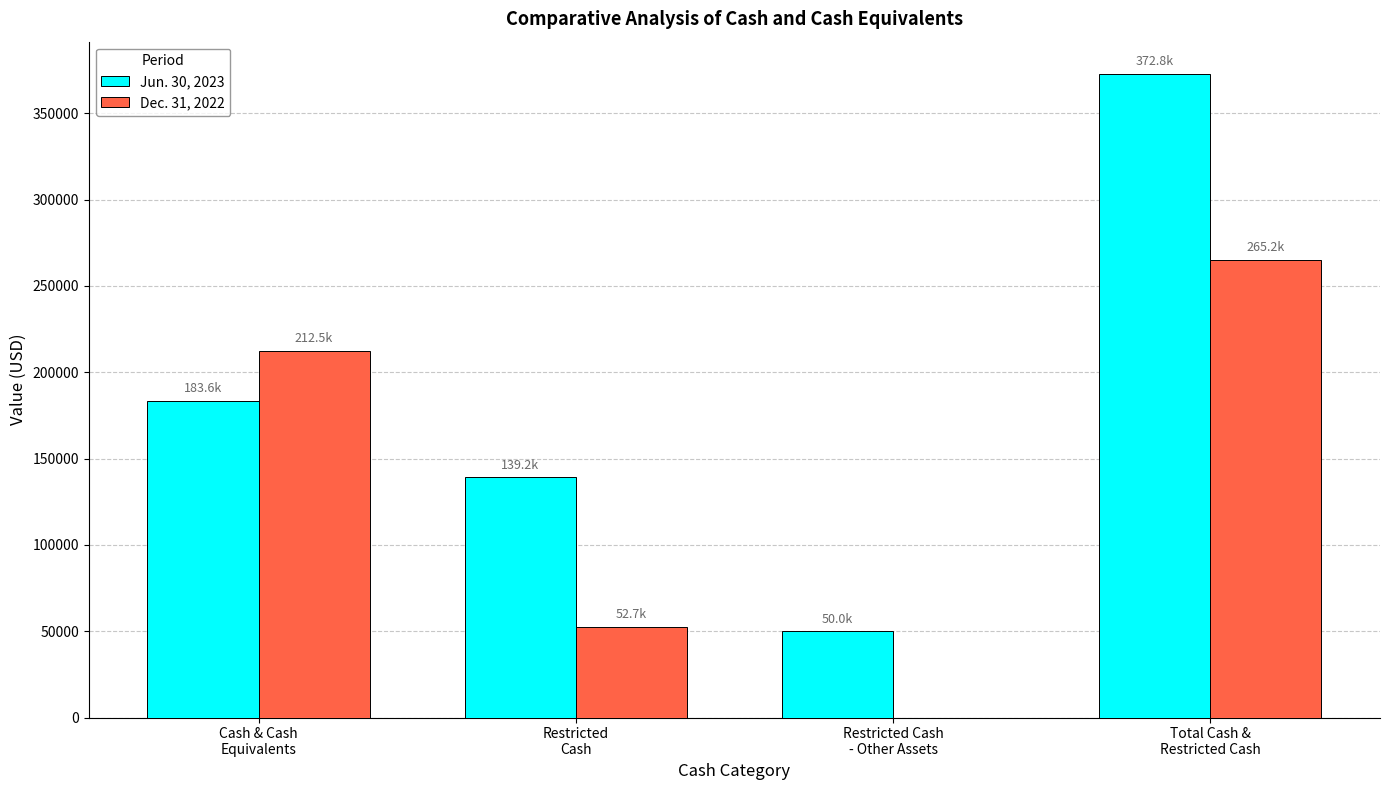

What is the sum of the Dec. 31, 2022 values at Cash & Cash
Equivalents and Restricted
Cash?

265184